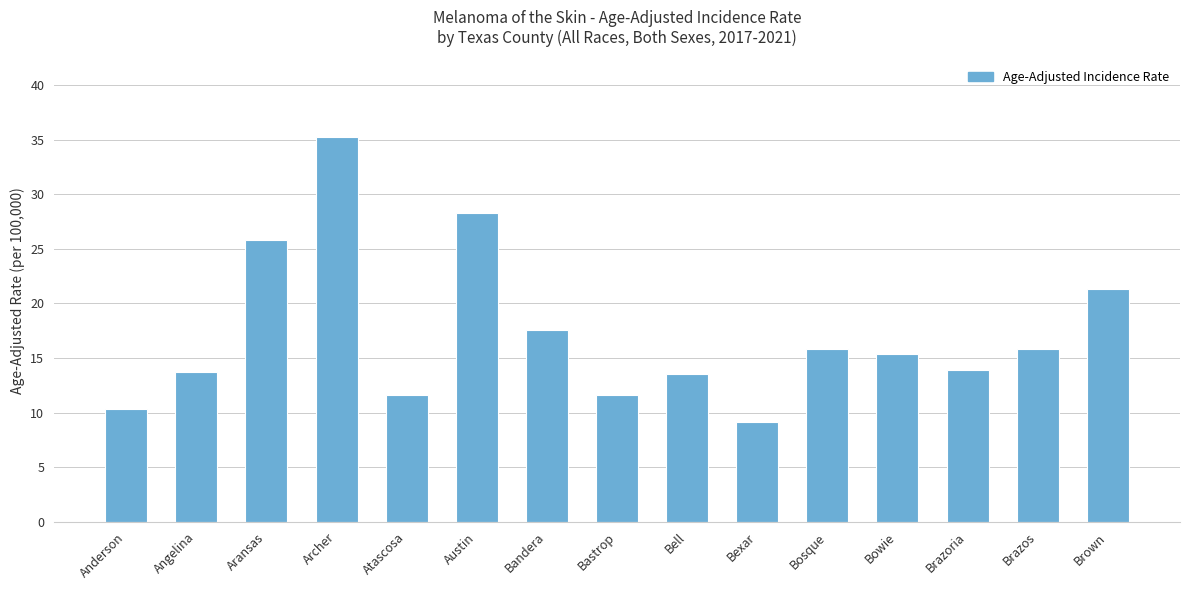

Which category has the highest value across all series?

Archer